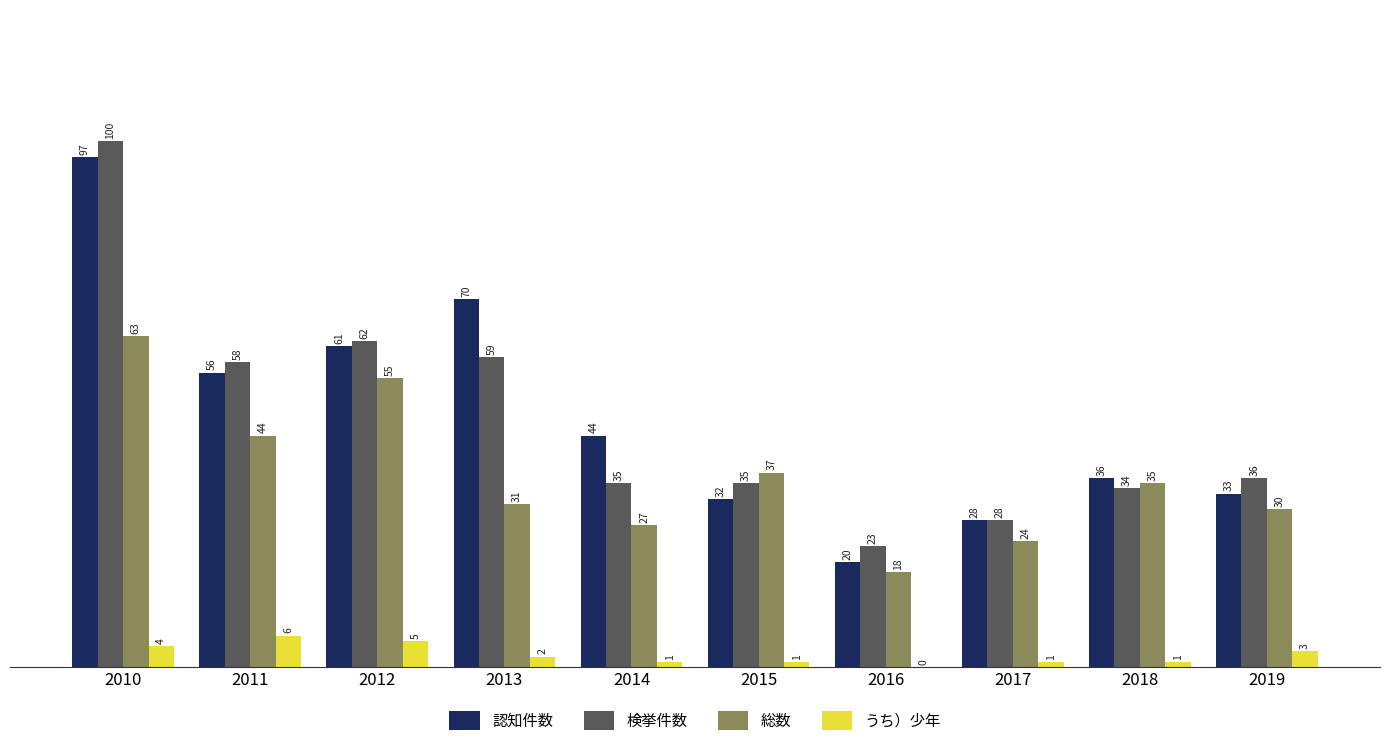

Where does the 認知件数 series first go above 44?

2010